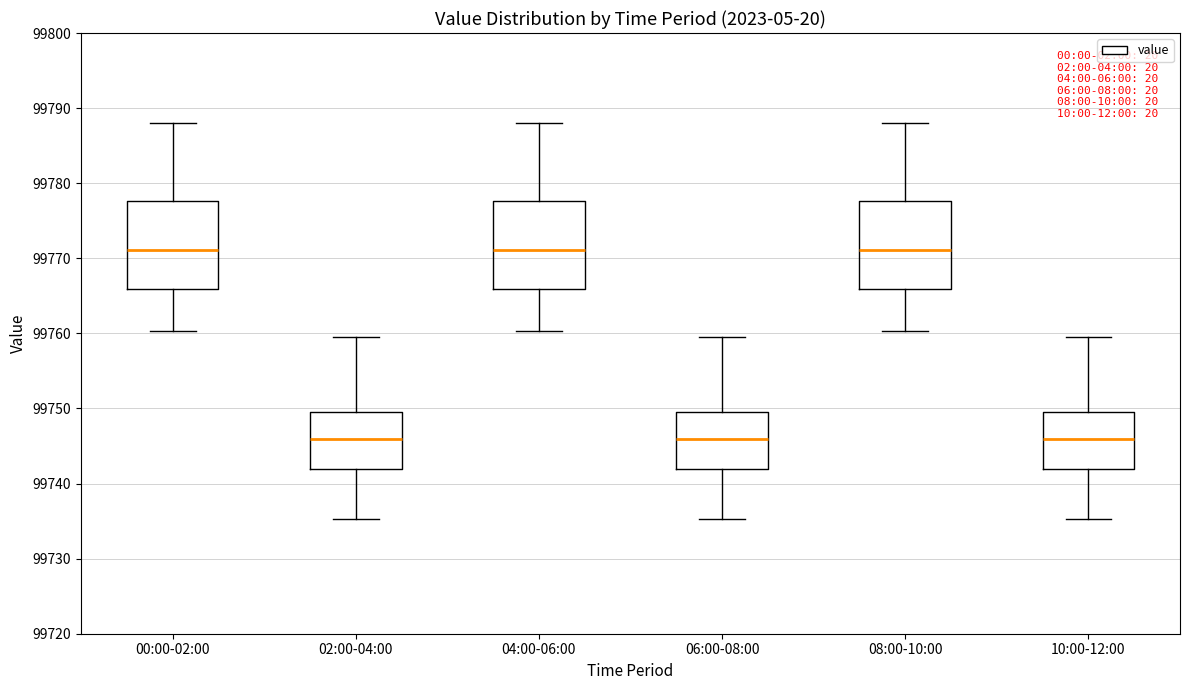

Reading left to right, read every box against the y-axis: the position of its median line, the range the box covers, and the ends of its whiskers. The values are not printed on the chart, so give them approximately, as read against the axis.

00:00-02:00: median 99771, box 99766 to 99778, whiskers 99760 to 99788
02:00-04:00: median 99746, box 99742 to 99750, whiskers 99735 to 99760
04:00-06:00: median 99771, box 99766 to 99778, whiskers 99760 to 99788
06:00-08:00: median 99746, box 99742 to 99750, whiskers 99735 to 99760
08:00-10:00: median 99771, box 99766 to 99778, whiskers 99760 to 99788
10:00-12:00: median 99746, box 99742 to 99750, whiskers 99735 to 99760